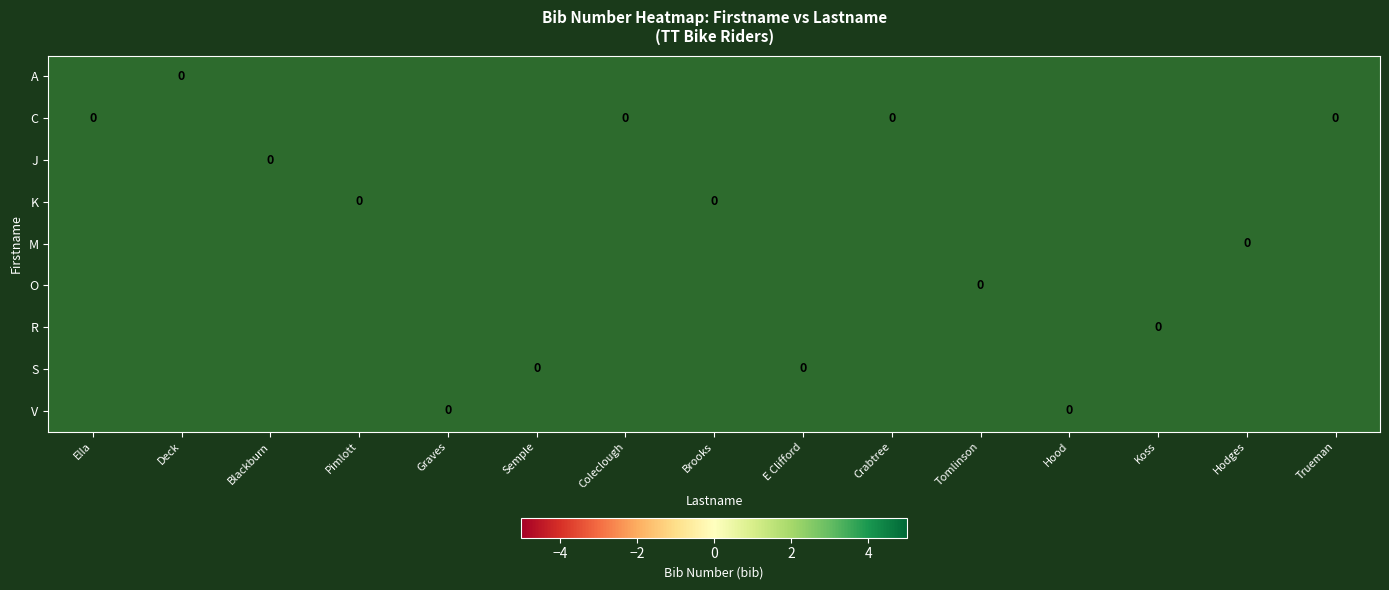

How many series are shown in this chart?

9